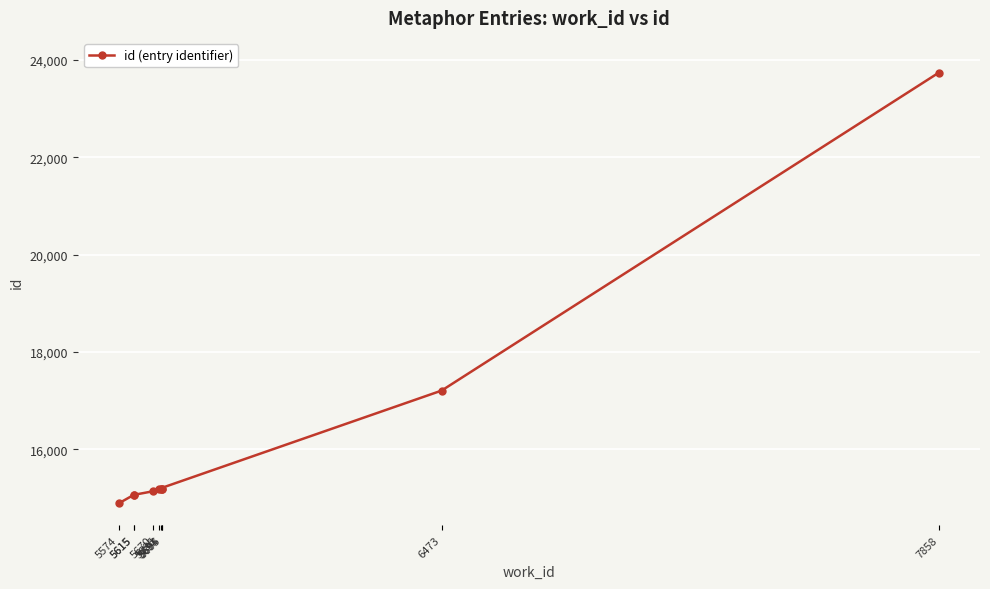

What is the value of the 9th point from the left?

17207